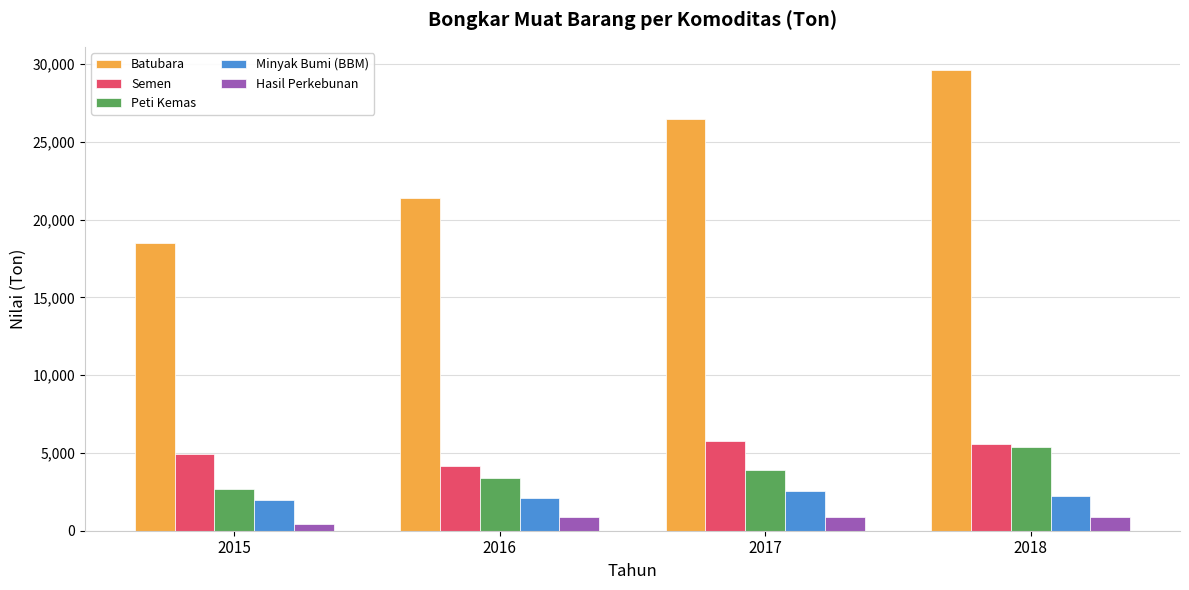

How many Semen values are between 4907 and 5762?

3